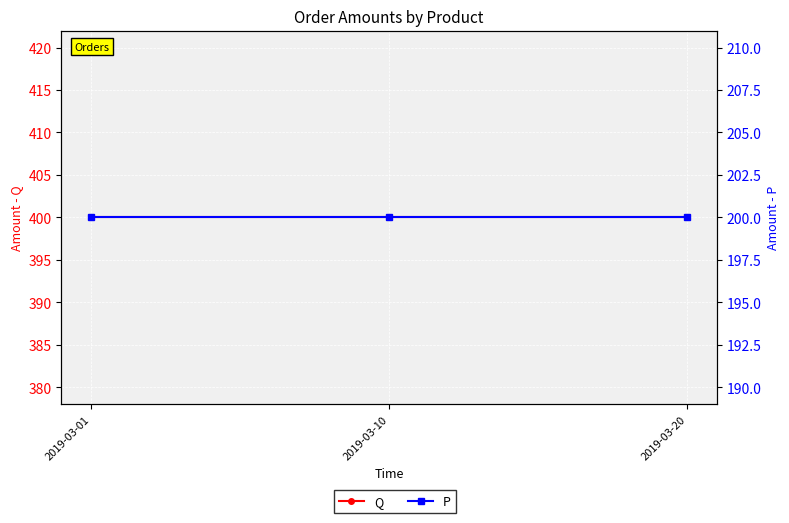

Count the number of categories in the chart.

3